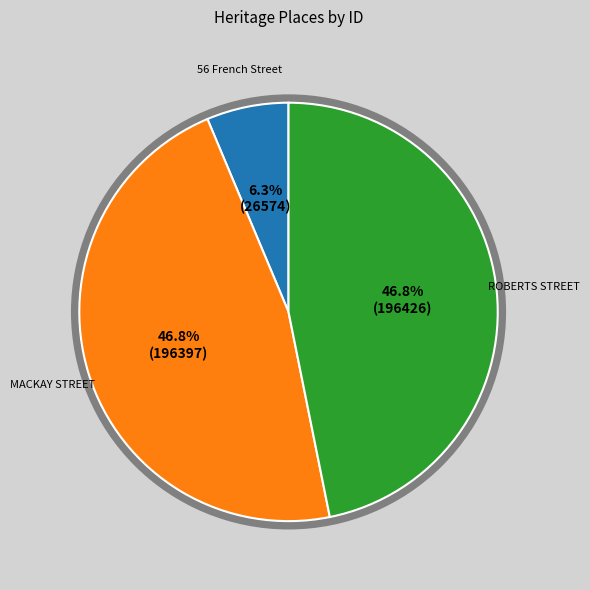

Is the sum of MACKAY STREET and 56 French Street greater than half?

Yes